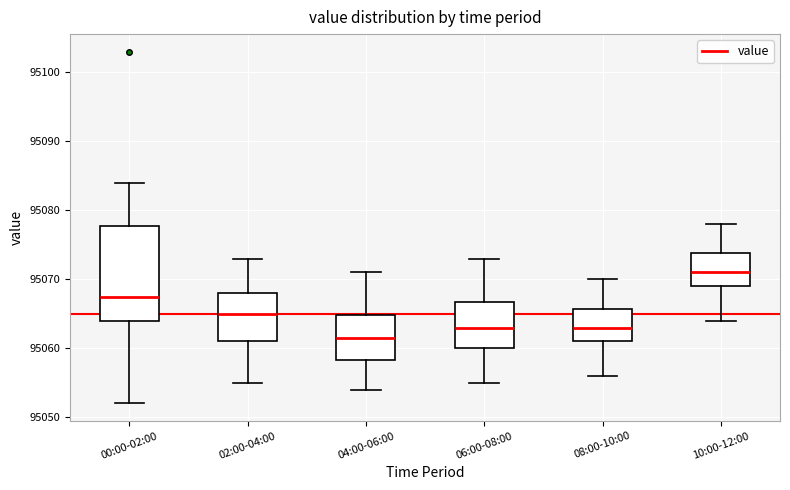

Reading left to right, read every box against the y-axis: the position of its median line, the range the box covers, and the ends of its whiskers. The values are not printed on the chart, so give them approximately, as read against the axis.

00:00-02:00: median 95068, box 95064 to 95078, whiskers 95052 to 95084
02:00-04:00: median 95065, box 95061 to 95068, whiskers 95055 to 95073
04:00-06:00: median 95062, box 95058 to 95065, whiskers 95054 to 95071
06:00-08:00: median 95063, box 95060 to 95067, whiskers 95055 to 95073
08:00-10:00: median 95063, box 95061 to 95066, whiskers 95056 to 95070
10:00-12:00: median 95071, box 95069 to 95074, whiskers 95064 to 95078